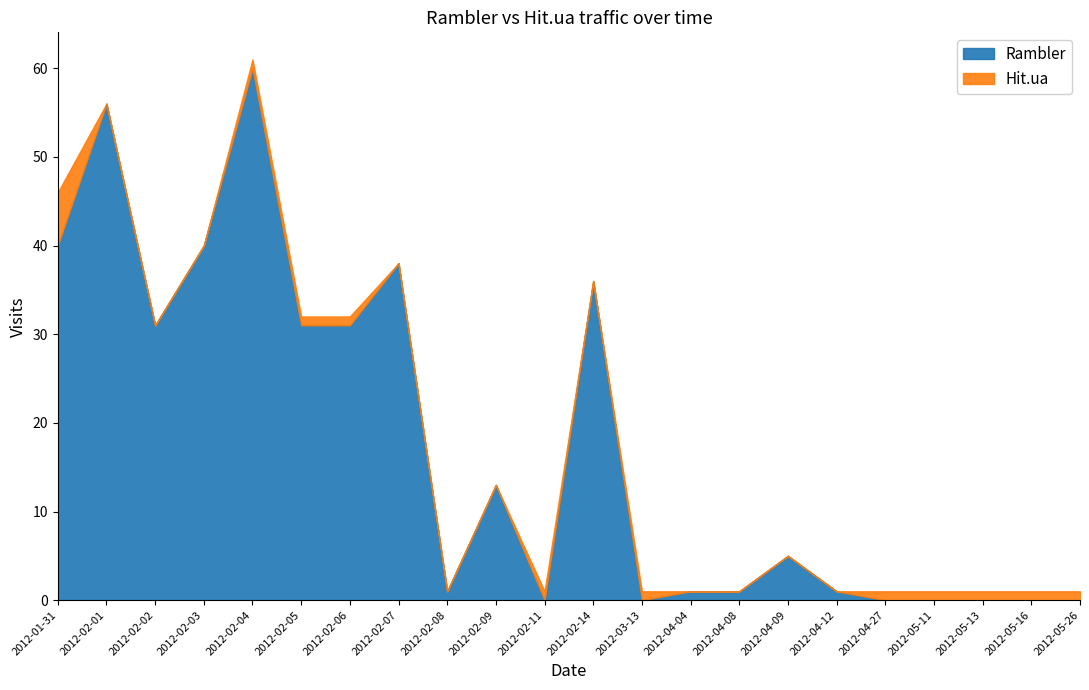

Reading left to right, extract all data points from this chart.

Rambler: 40	56	31	40	60	31	31	38	1	13	0	36	0	1	1	5	1	0	0	0	0	0
Hit.ua: 6	0	0	0	1	1	1	0	0	0	1	0	1	0	0	0	0	1	1	1	1	1